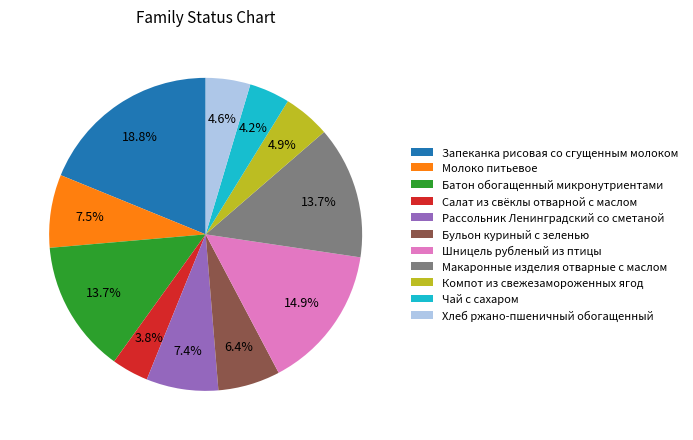

Is there any slice that represents more than half of the pie?

No